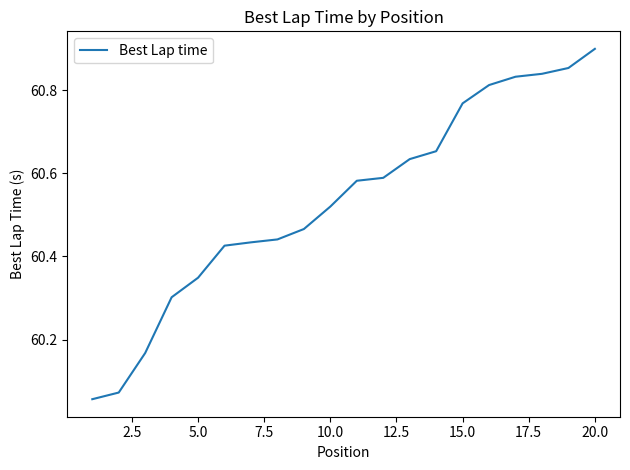

What is the difference between the maximum and minimum values?

0.8